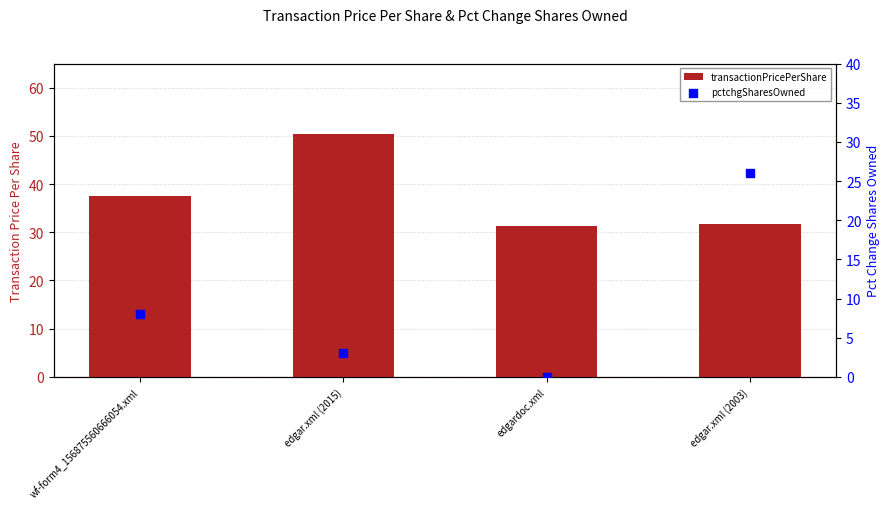

What is the total value across all series at edgar.xml (2003)?

57.8